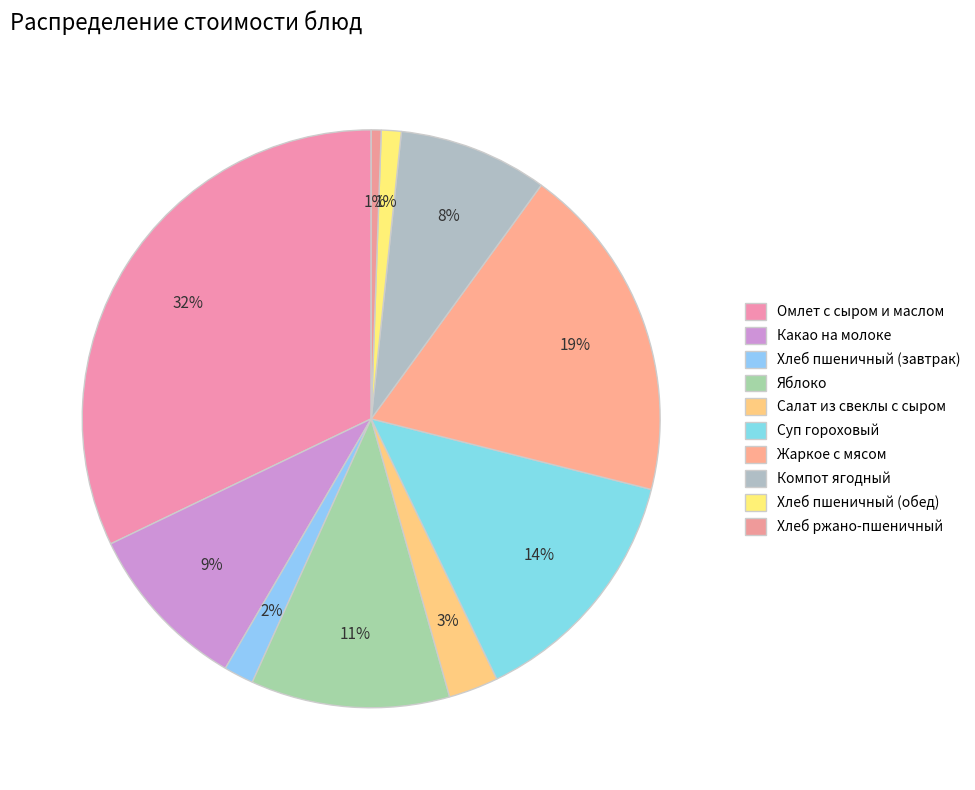

What is the change in value from Компот ягодный to Хлеб ржано-пшеничный?

-14.0